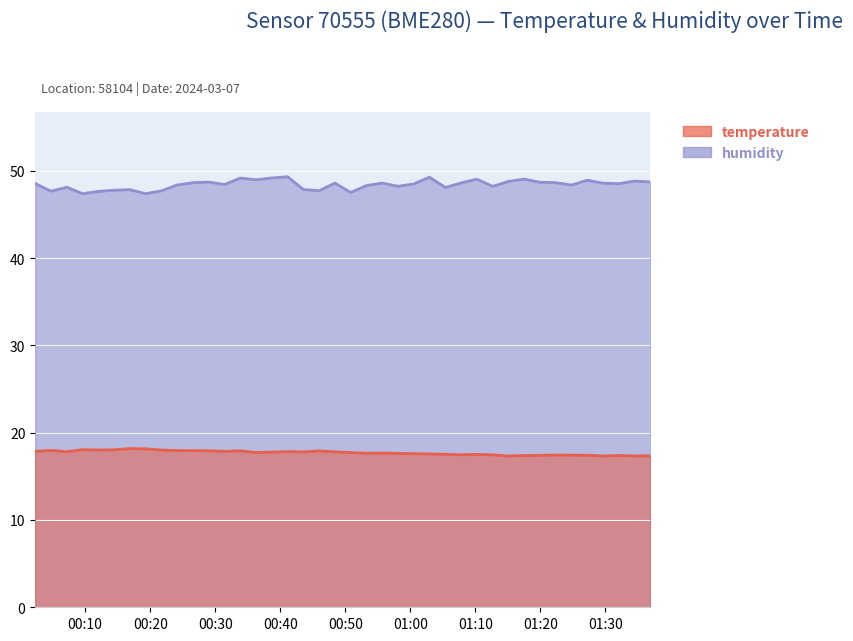

Where is temperature nearest to the value 17?

2024-03-07T01:15:05